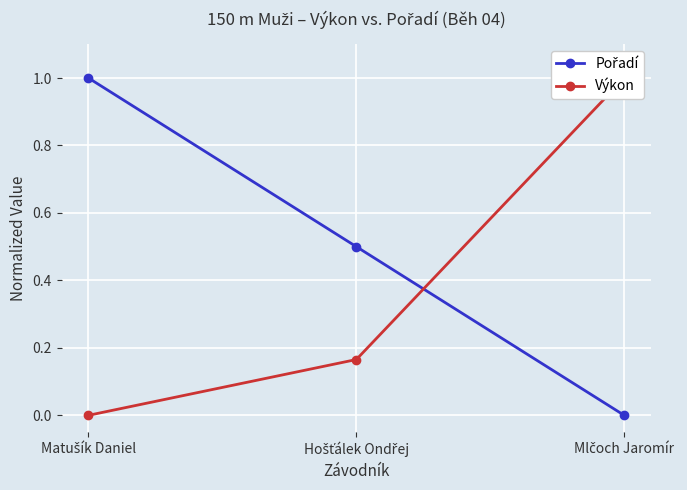

What is the difference between the maximum and minimum values in the Výkon series?

1.0